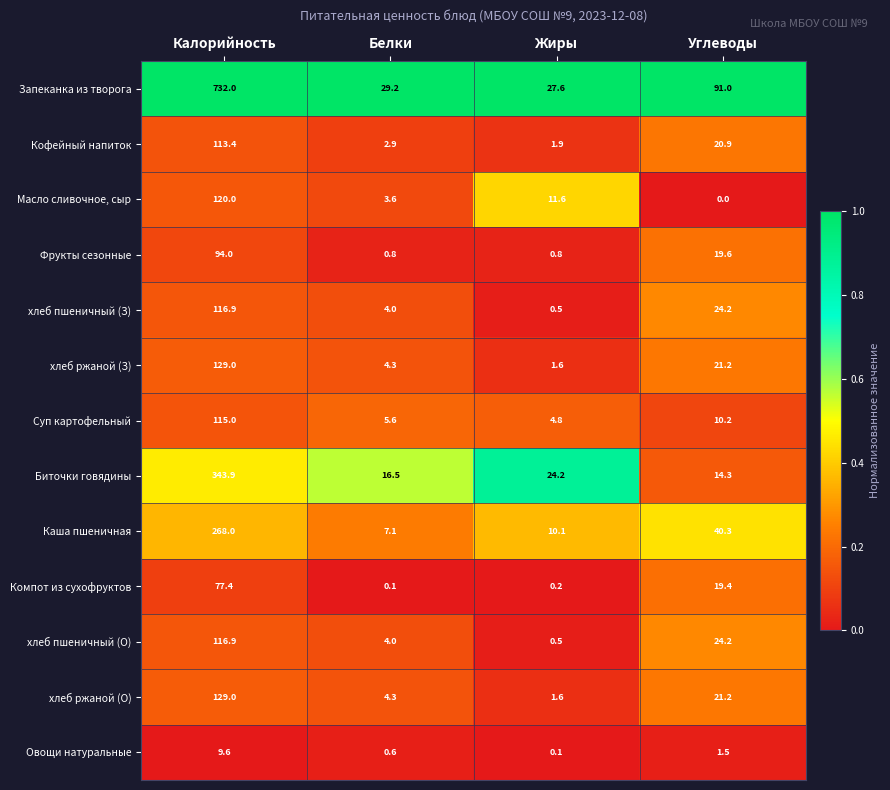

List the labels in order of Биточки говядины value, largest first.

Калорийность, Жиры, Белки, Углеводы